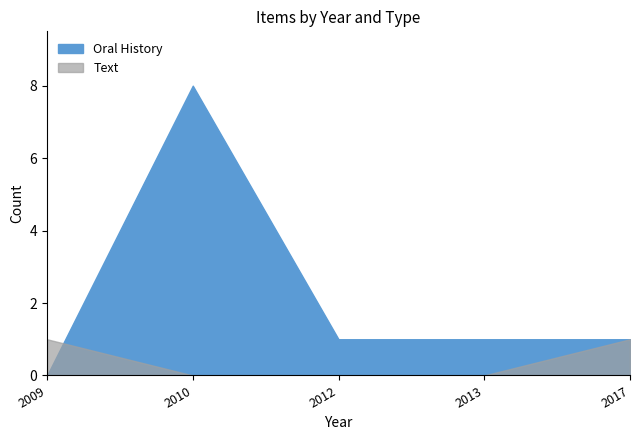

Which series has the largest total across all categories?

Oral History